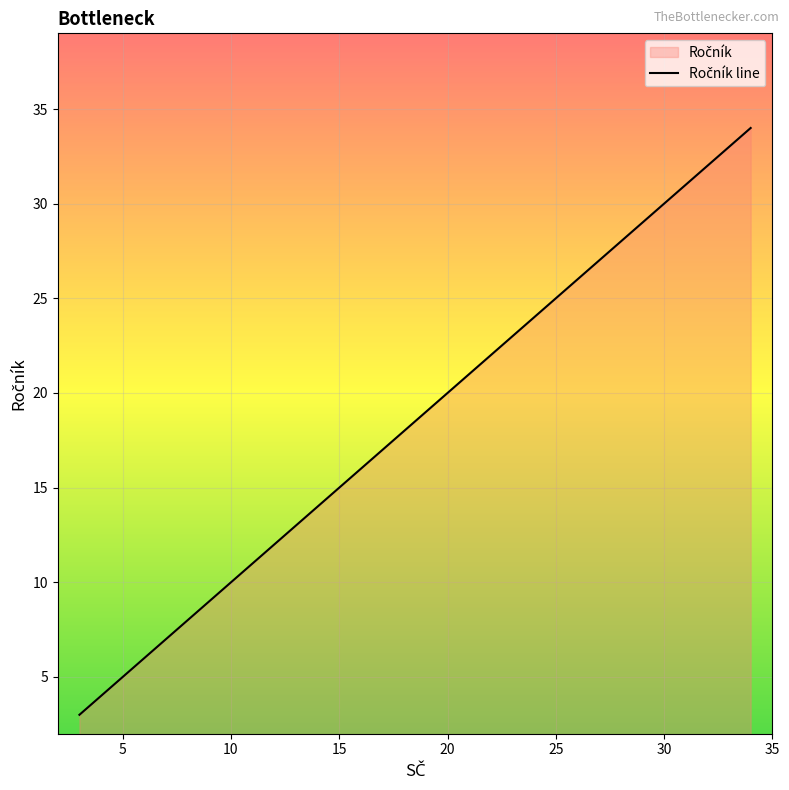

What is the minimum value shown in the chart?

3